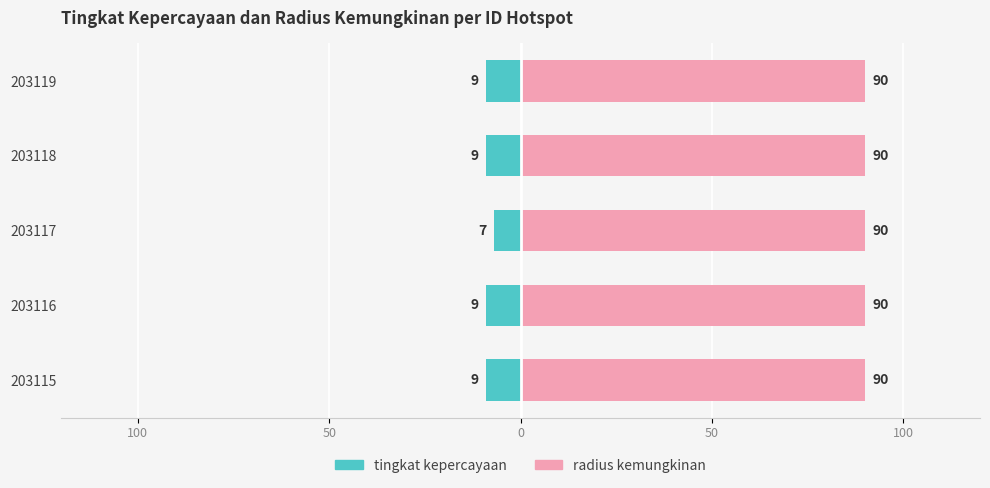

At 100, list the series in order from smallest to largest.

tingkat kepercayaan, radius kemungkinan